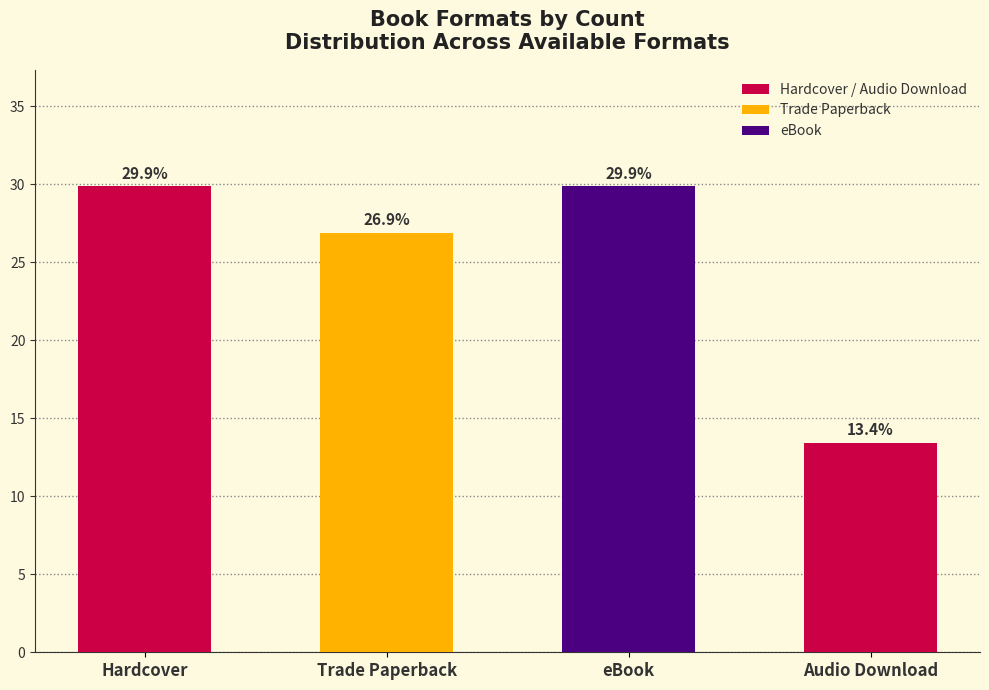

Which has a higher value, eBook or Trade Paperback?

eBook